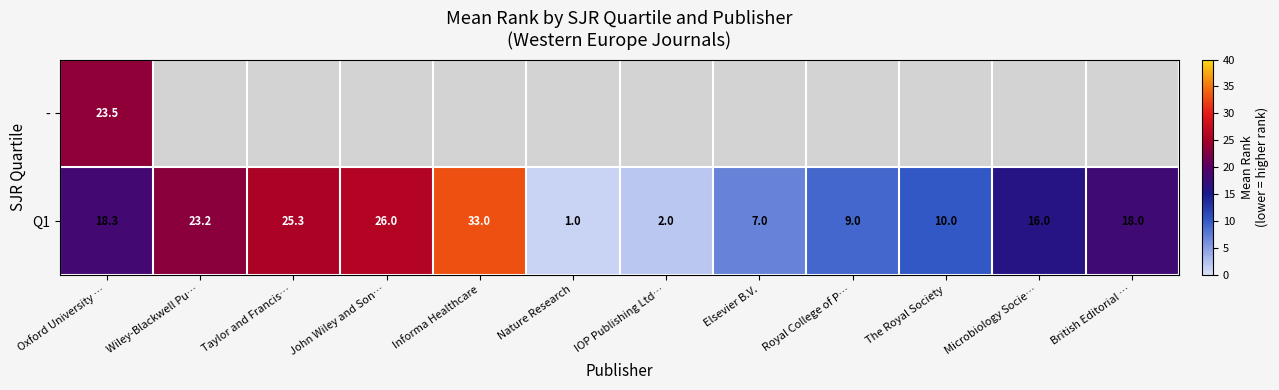

Where does the Q1 series first go above 18?

Oxford University …